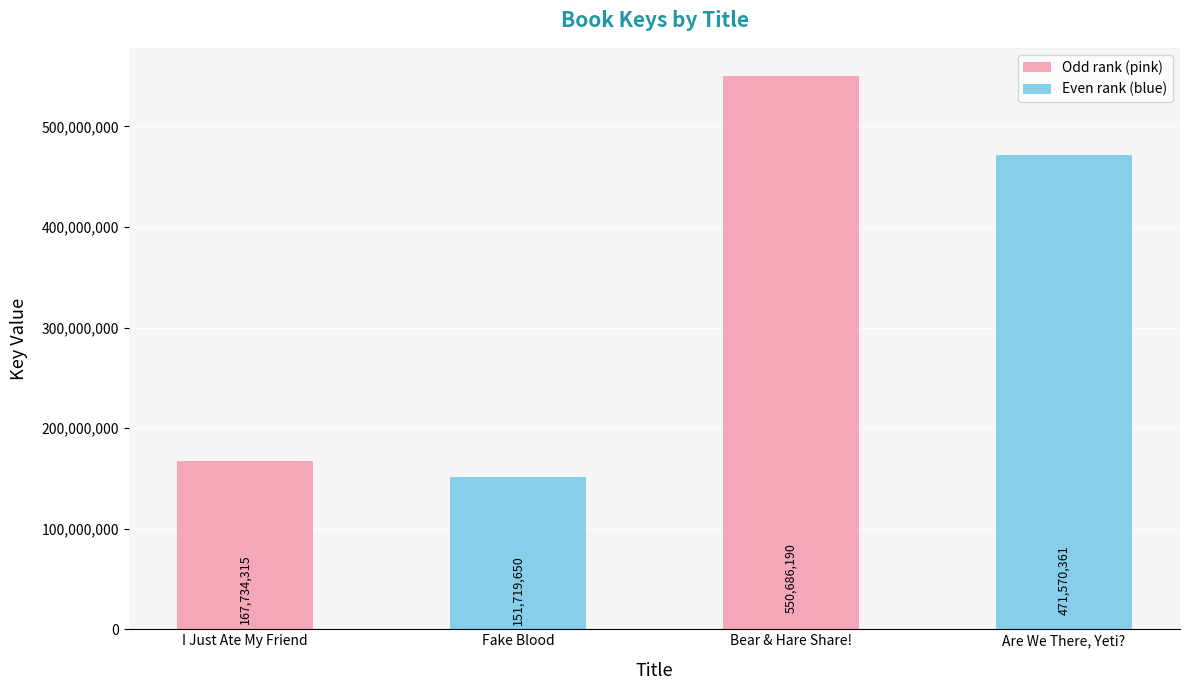

Between Fake Blood and Bear & Hare Share!, which is larger?

Bear & Hare Share!